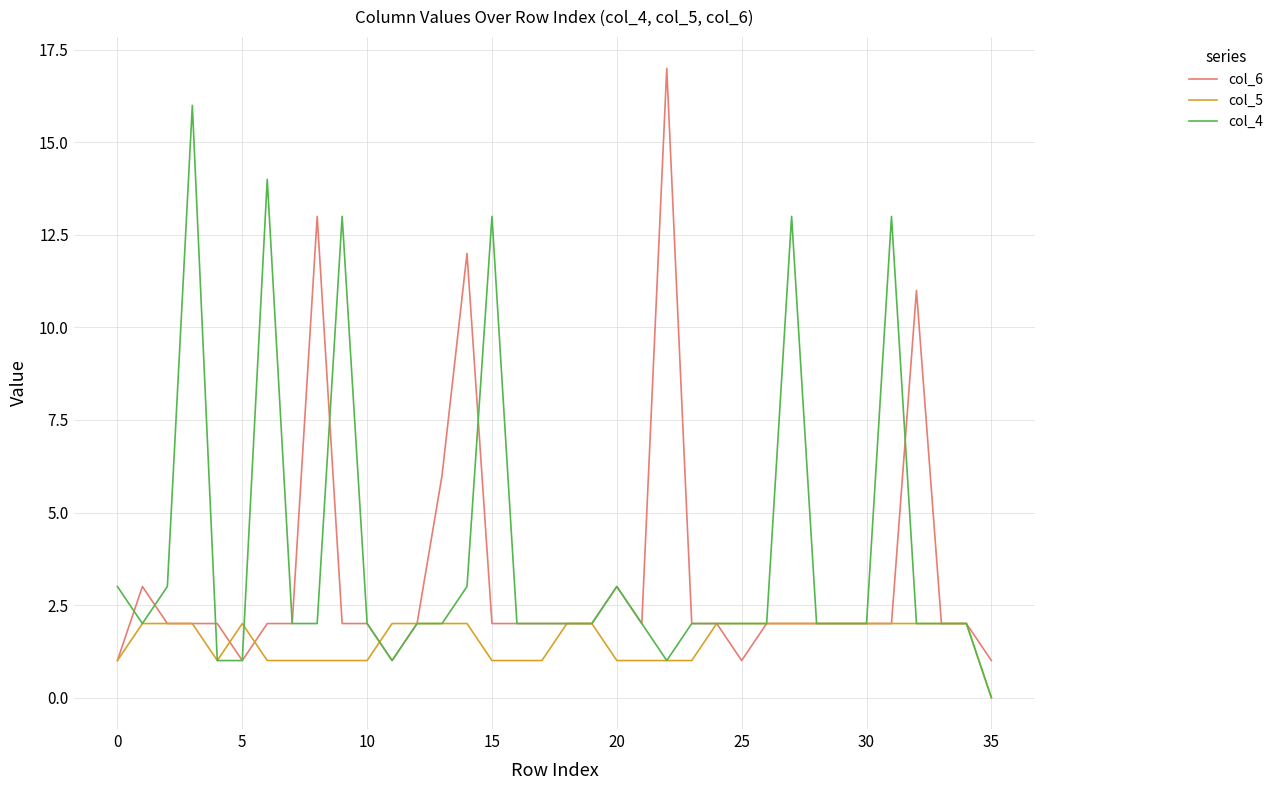

What is the difference between the second highest and minimum values in the col_5 series?

2